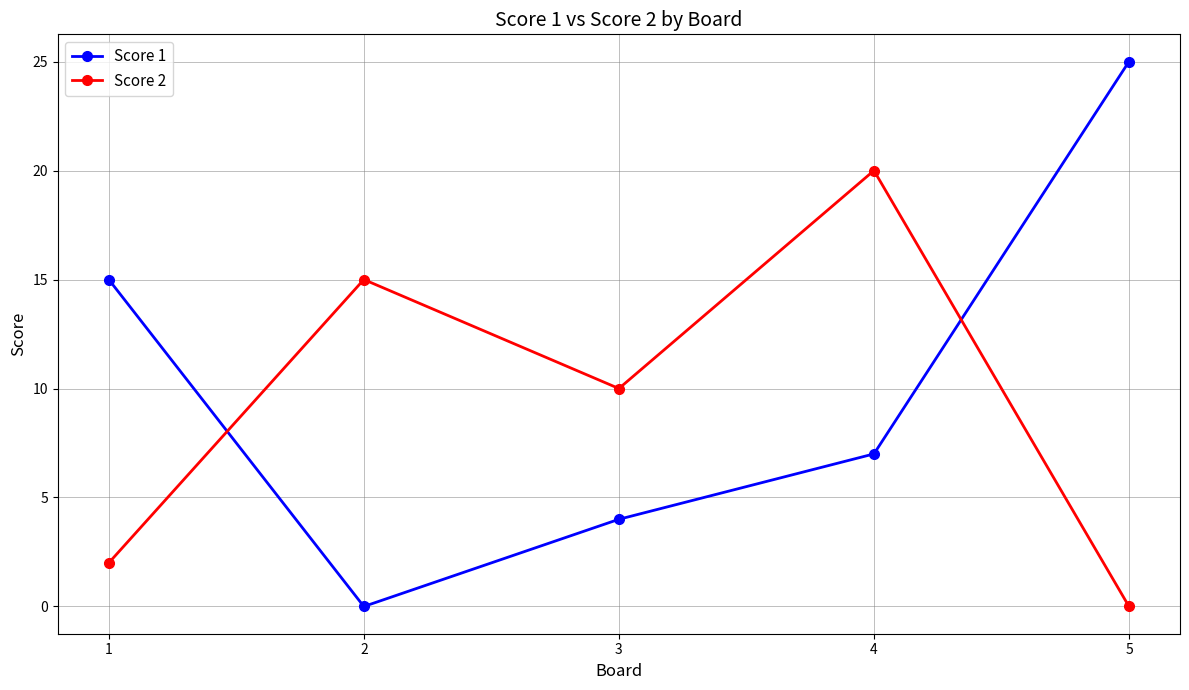

How many intersections are there between Score 1 and Score 2?

2